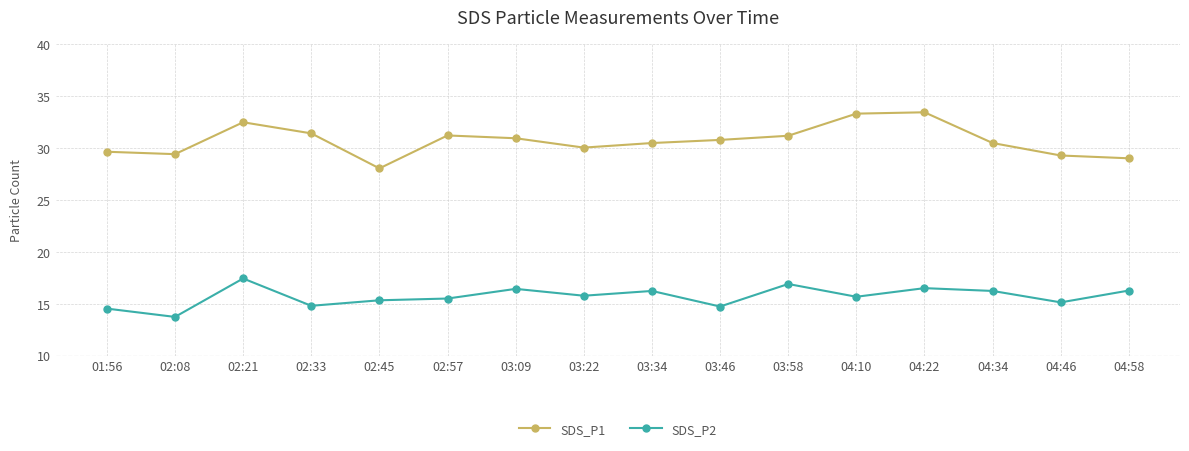

Which series has the largest range (max minus min)?

SDS_P1